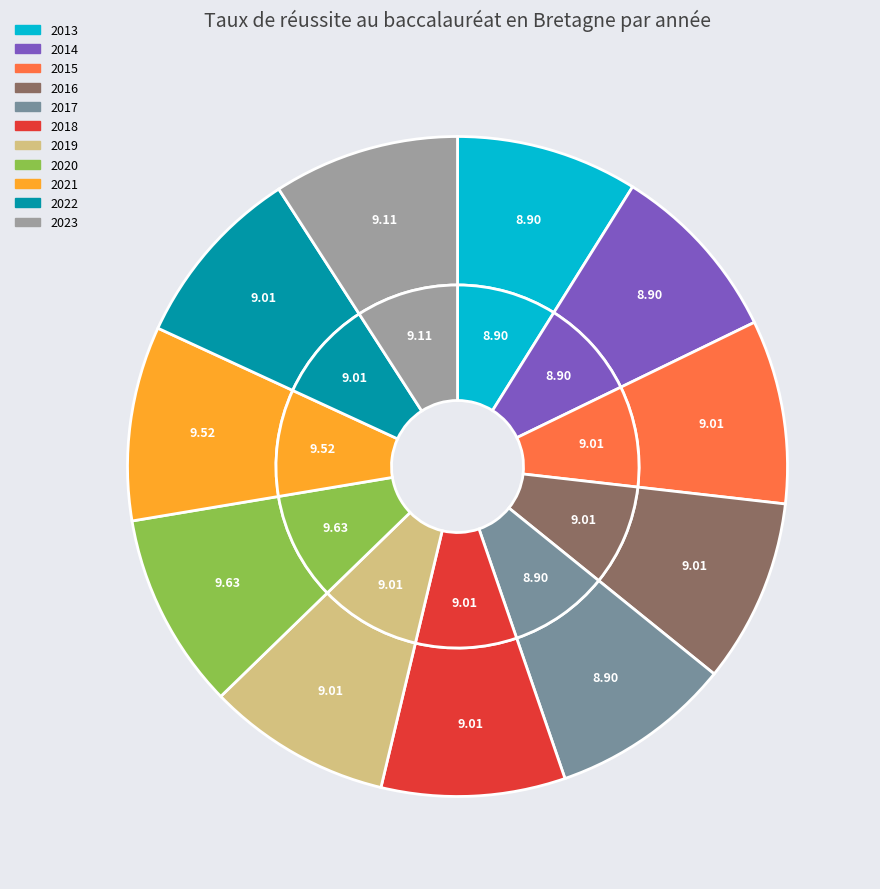

What percentage do 2013 and 2020 together represent?

18.5%